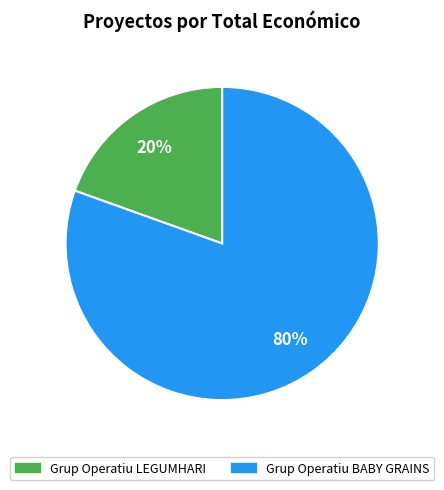

What is the largest slice in the pie chart?

Grup Operatiu BABY GRAINS